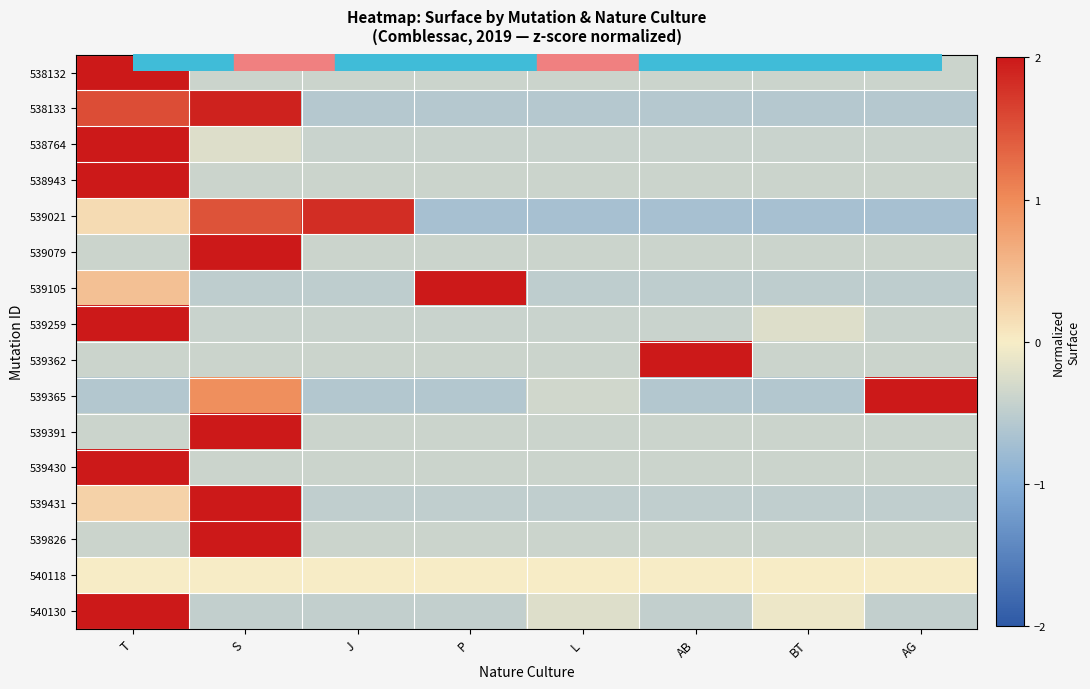

Which label corresponds to the smallest value in the chart?

P